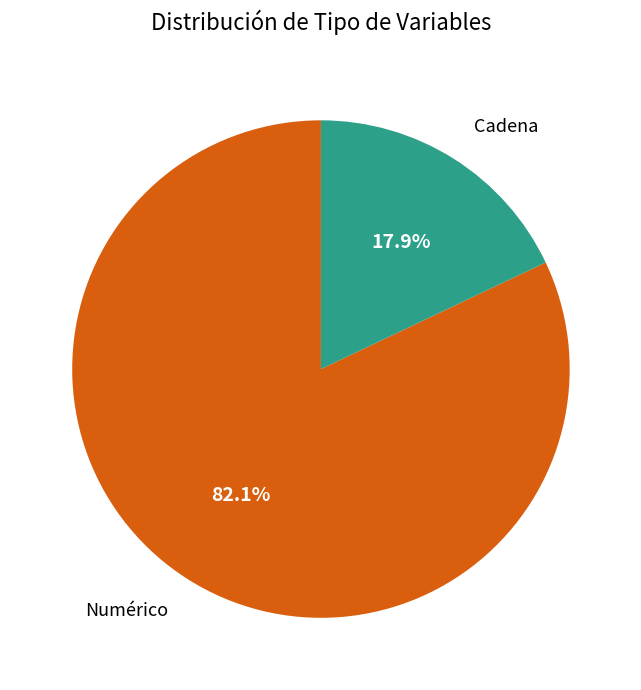

What percentage is NOT represented by Numérico?

17.9%